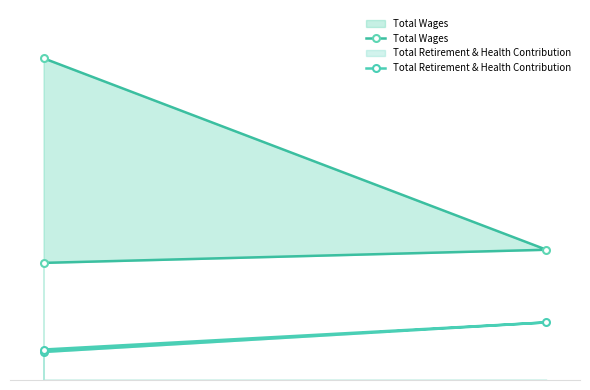

What is the value of the Total Retirement & Health Contribution point at the 1st from the left?

35216